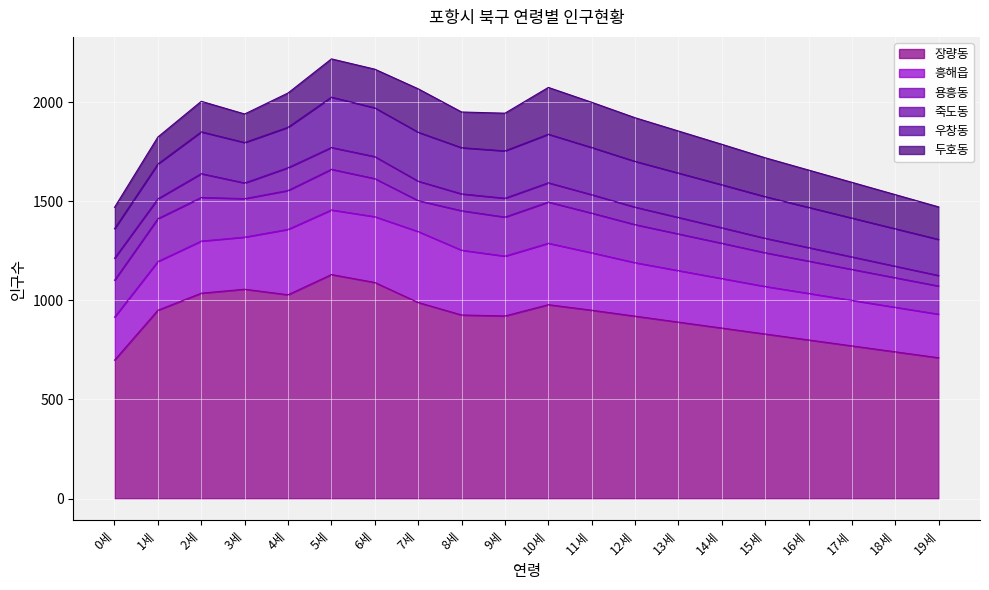

At how many categories does at least one series exceed 934?

9